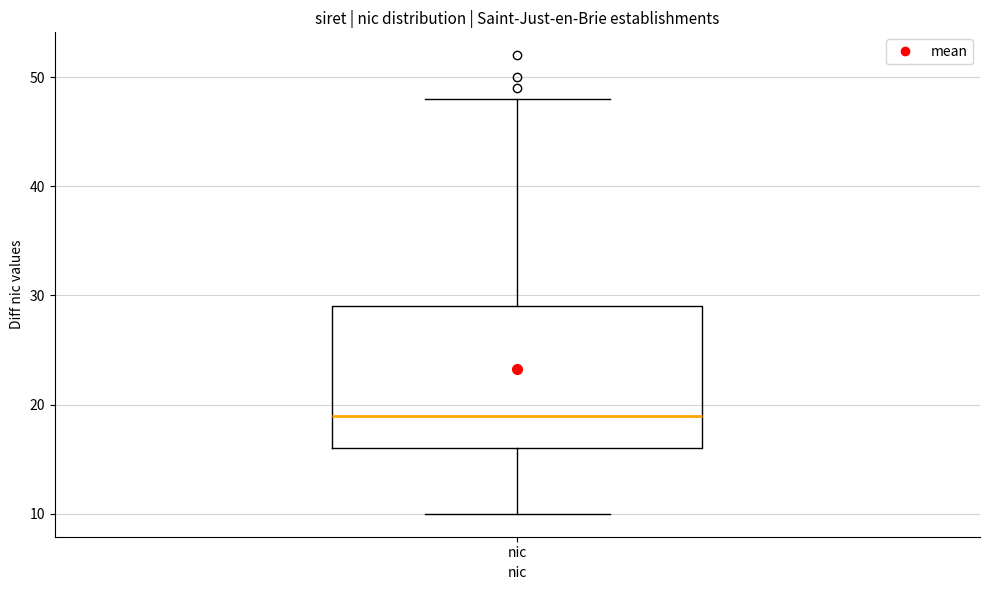

Transcribe this box plot: give where the median line is, the range the box spans, and where the two whiskers end, as read against the y-axis. The values are not printed on the chart, so give them approximately, as read against the axis.

median 19, box 16 to 29, whiskers 10 to 48